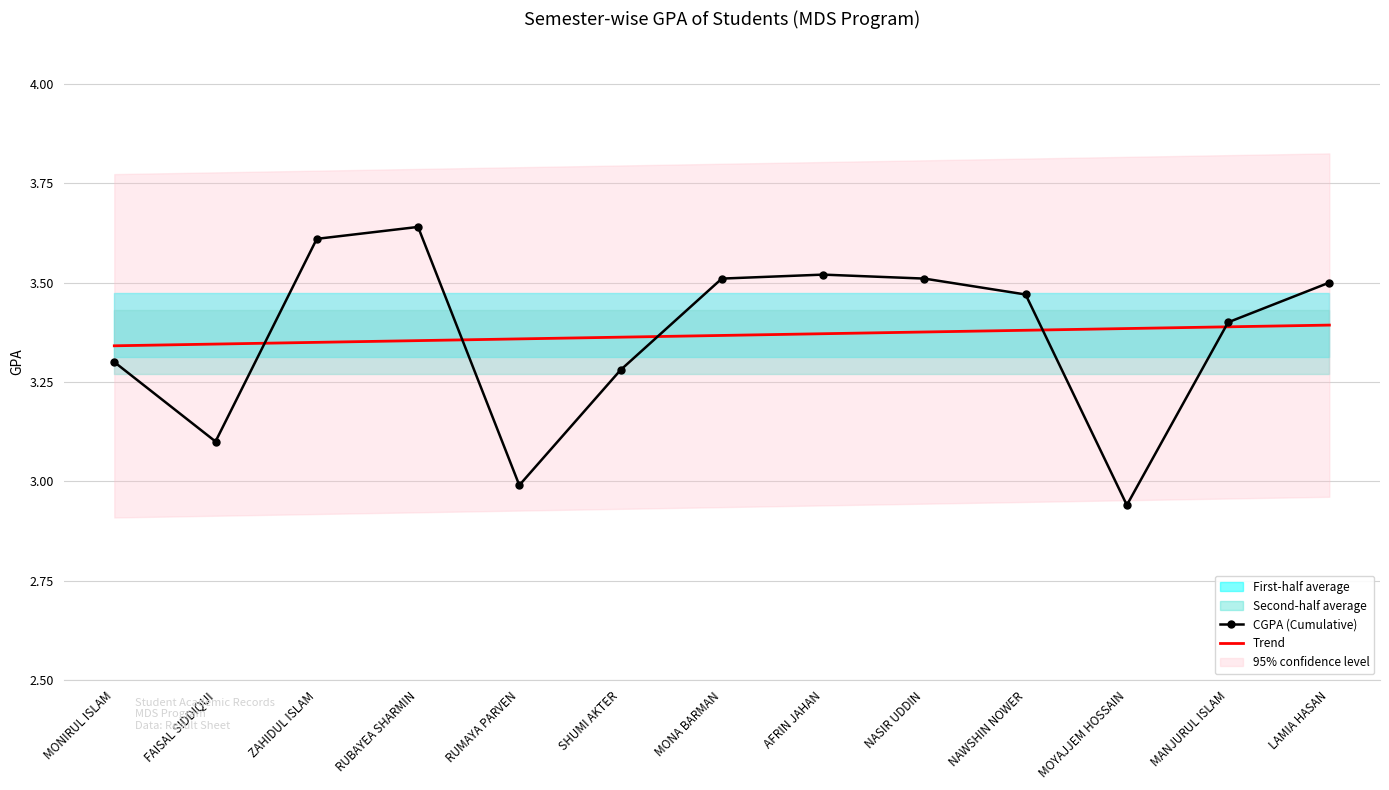

How many times do Trend and CGPA (Cumulative) cross each other?

5